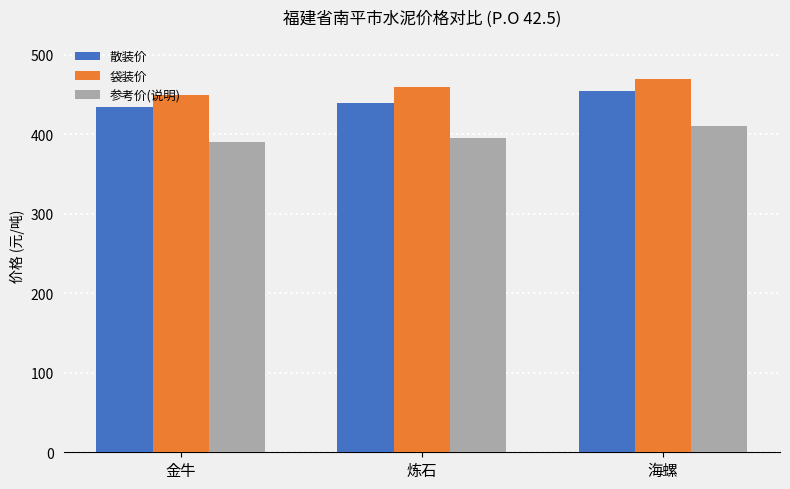

Which series has the largest total across all categories?

袋装价